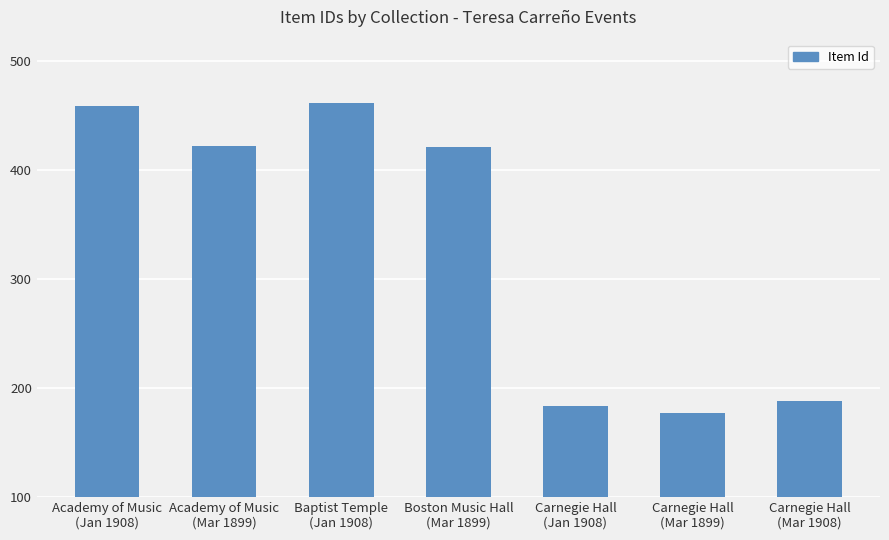

What is the smallest value displayed?

177